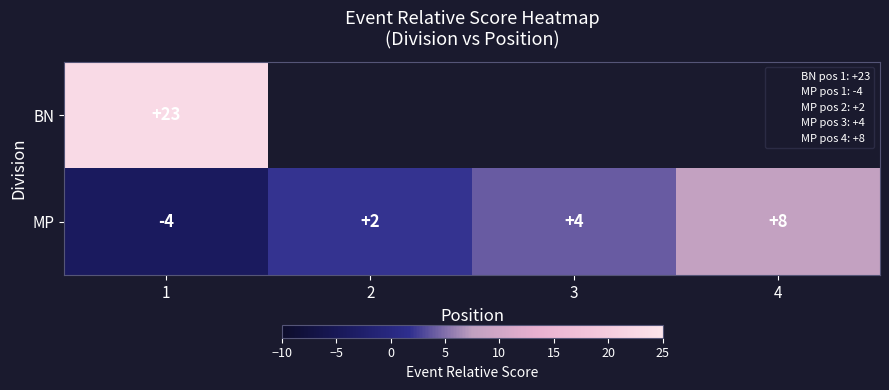

What is the difference between the maximum and minimum values in the MP series?

12.0